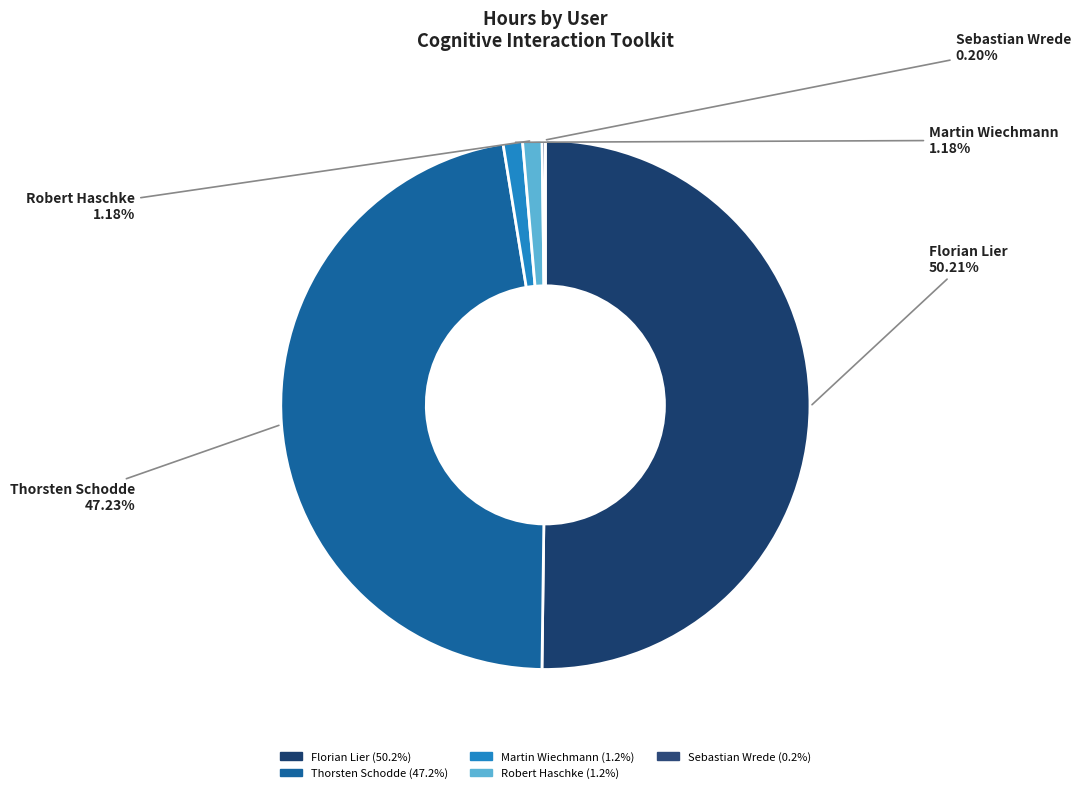

To the nearest percent, what is the combined percentage of Florian Lier and Thorsten Schodde?

97%